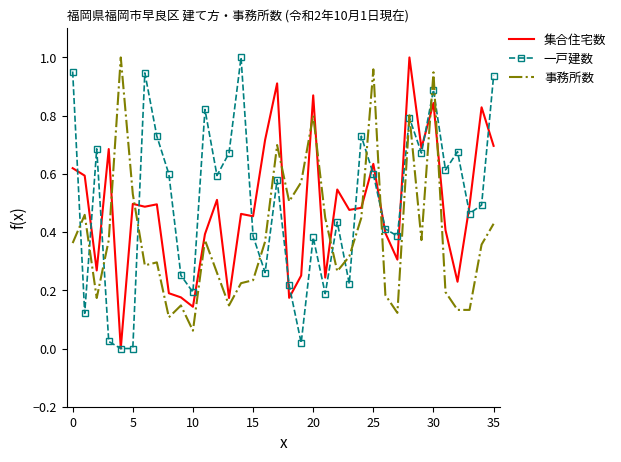

In 集合住宅数, how many points are lower than both neighbors (excluding endpoints)?

12